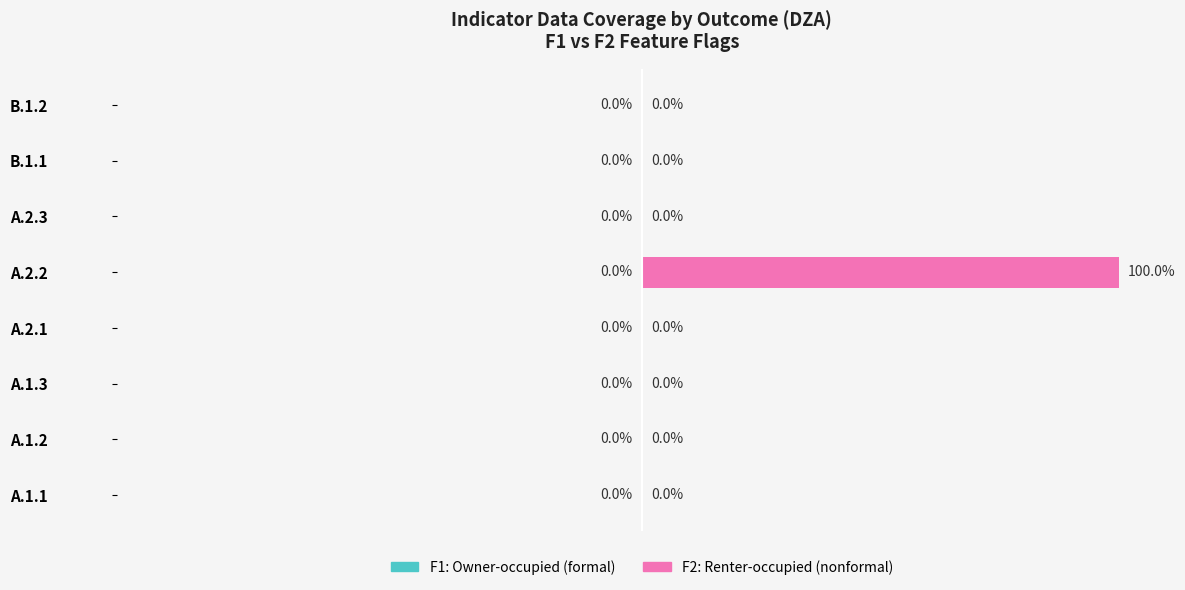

Are the bars grouped side by side (vs. stacked)?

No